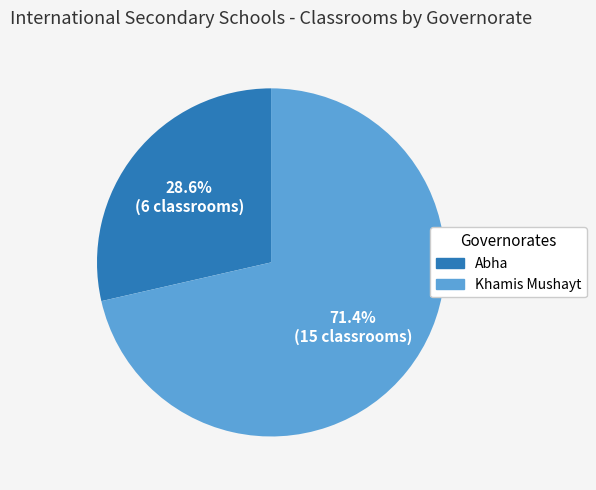

What percentage is the Abha slice, to the nearest percent?

29%